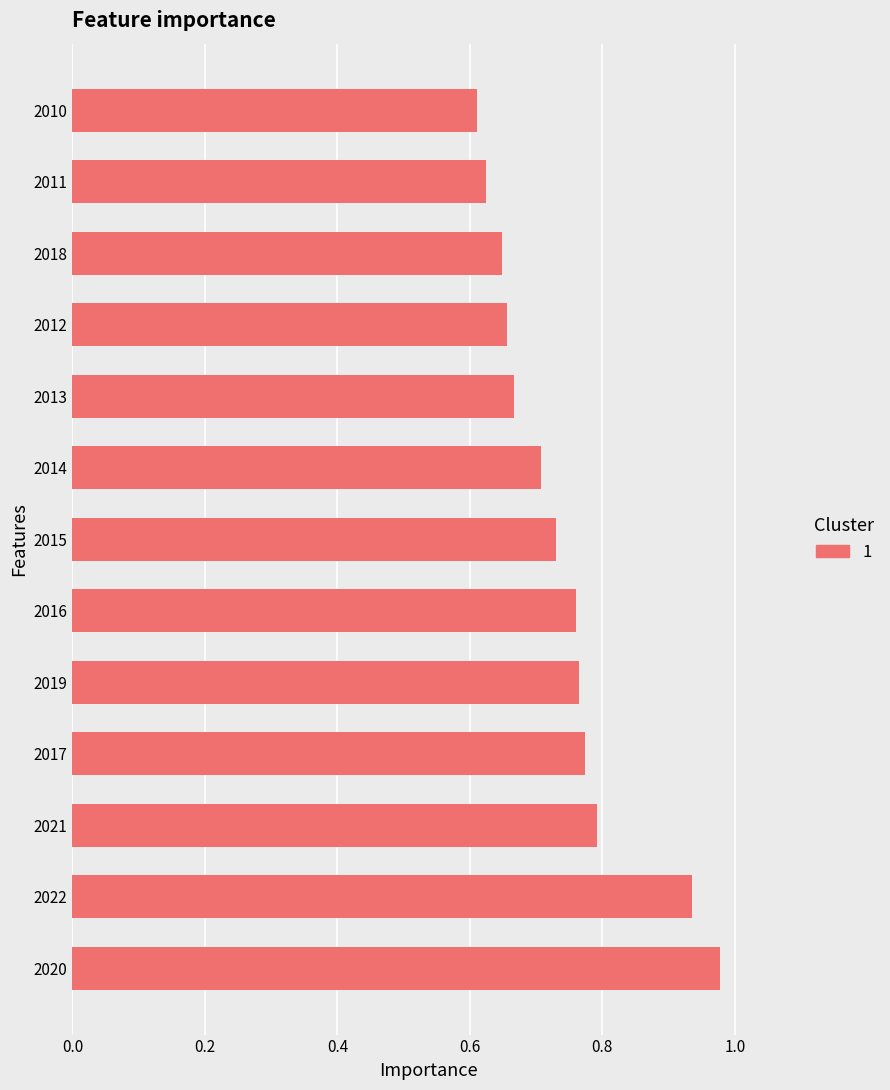

Where is the data nearest to the value 0?

2010